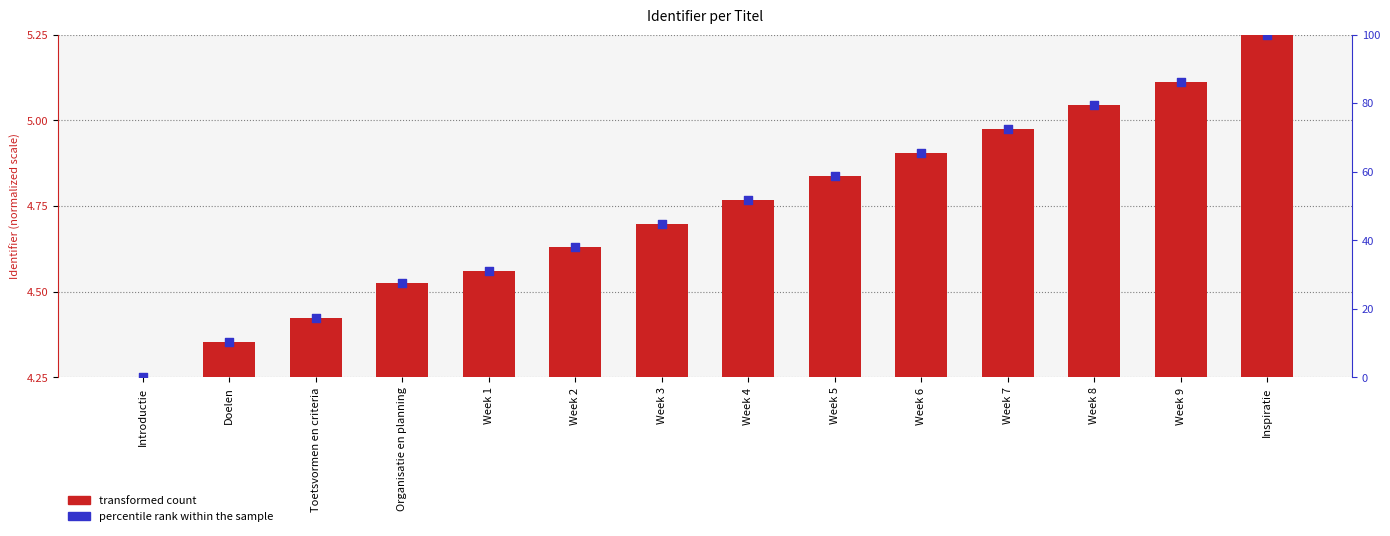

What are all the series names shown in the legend?

transformed count, percentile rank within the sample